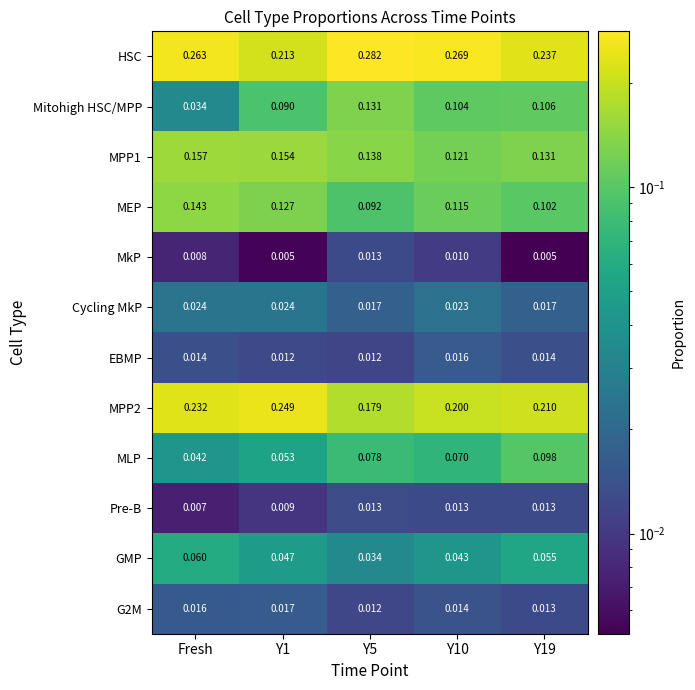

At which label does MLP reach its minimum?

Fresh